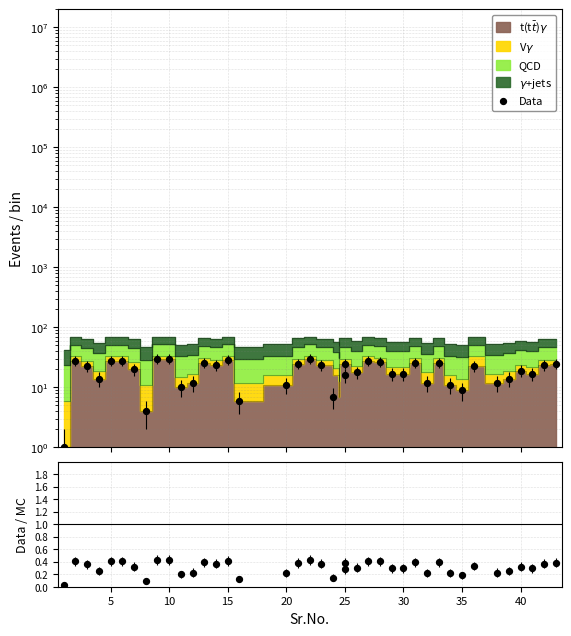

Between 35 and 30, which is larger?

30